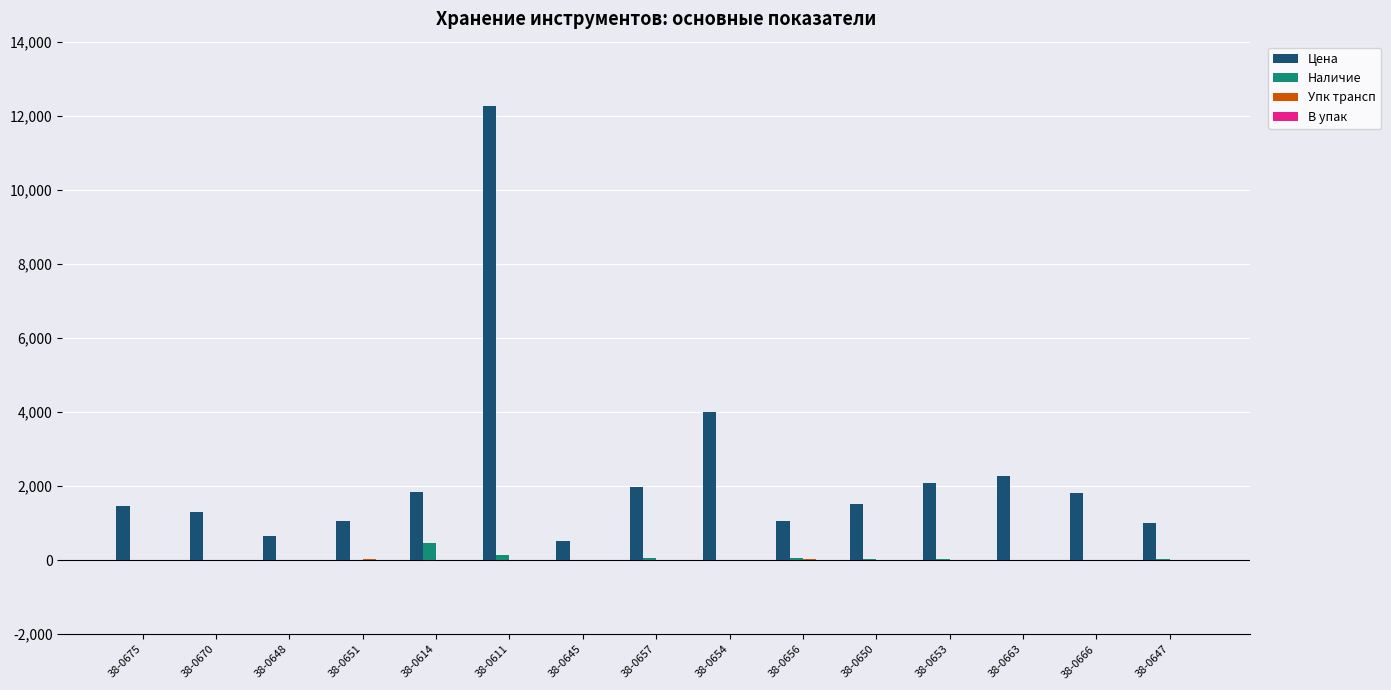

Between 38-0611 and 38-0656, which series saw the biggest shift?

Цена